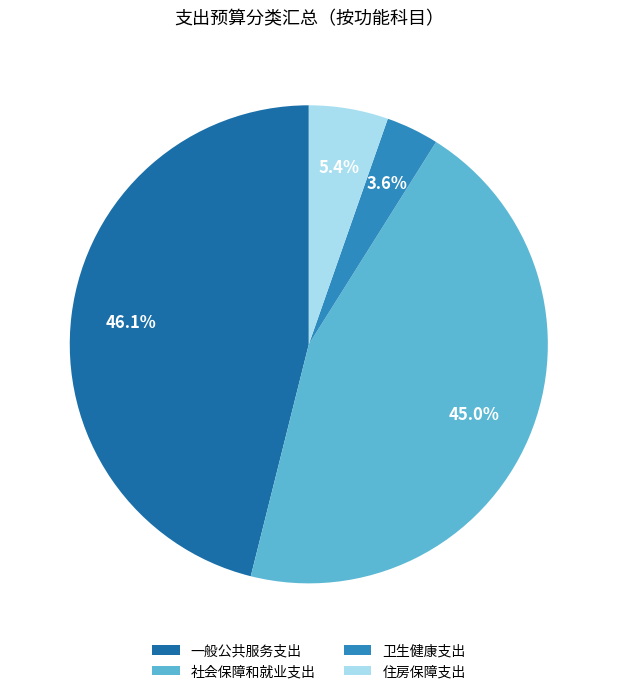

To the nearest percent, what portion does 社会保障和就业支出 represent?

45%